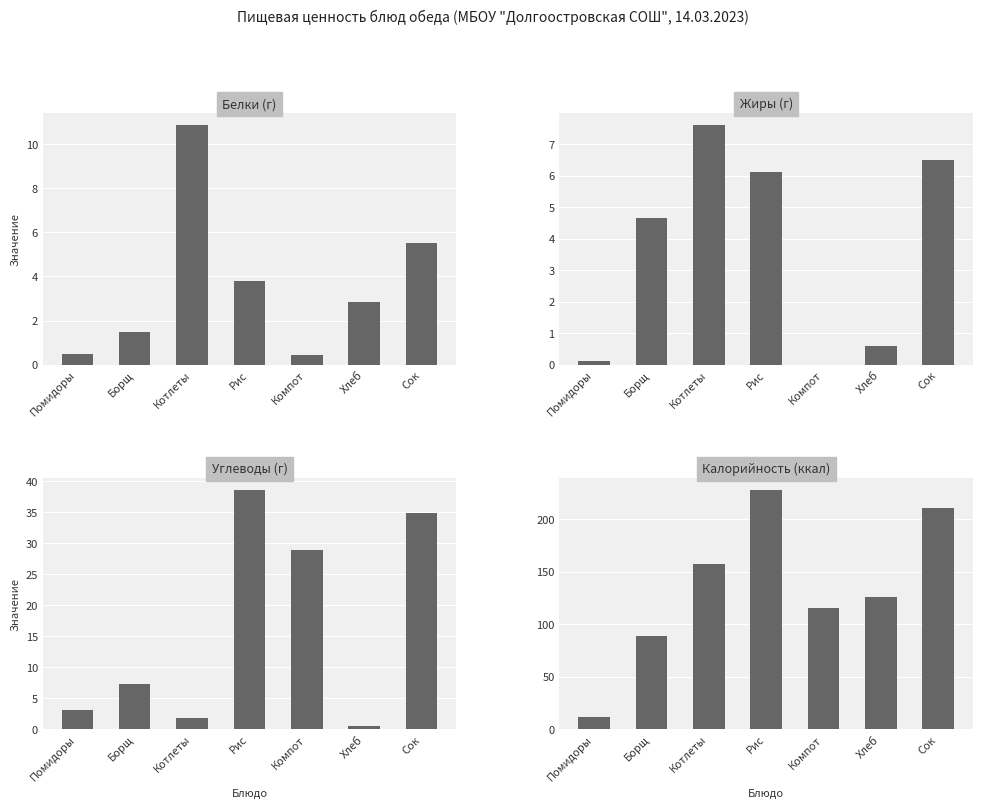

What position from the right is Рис?

4